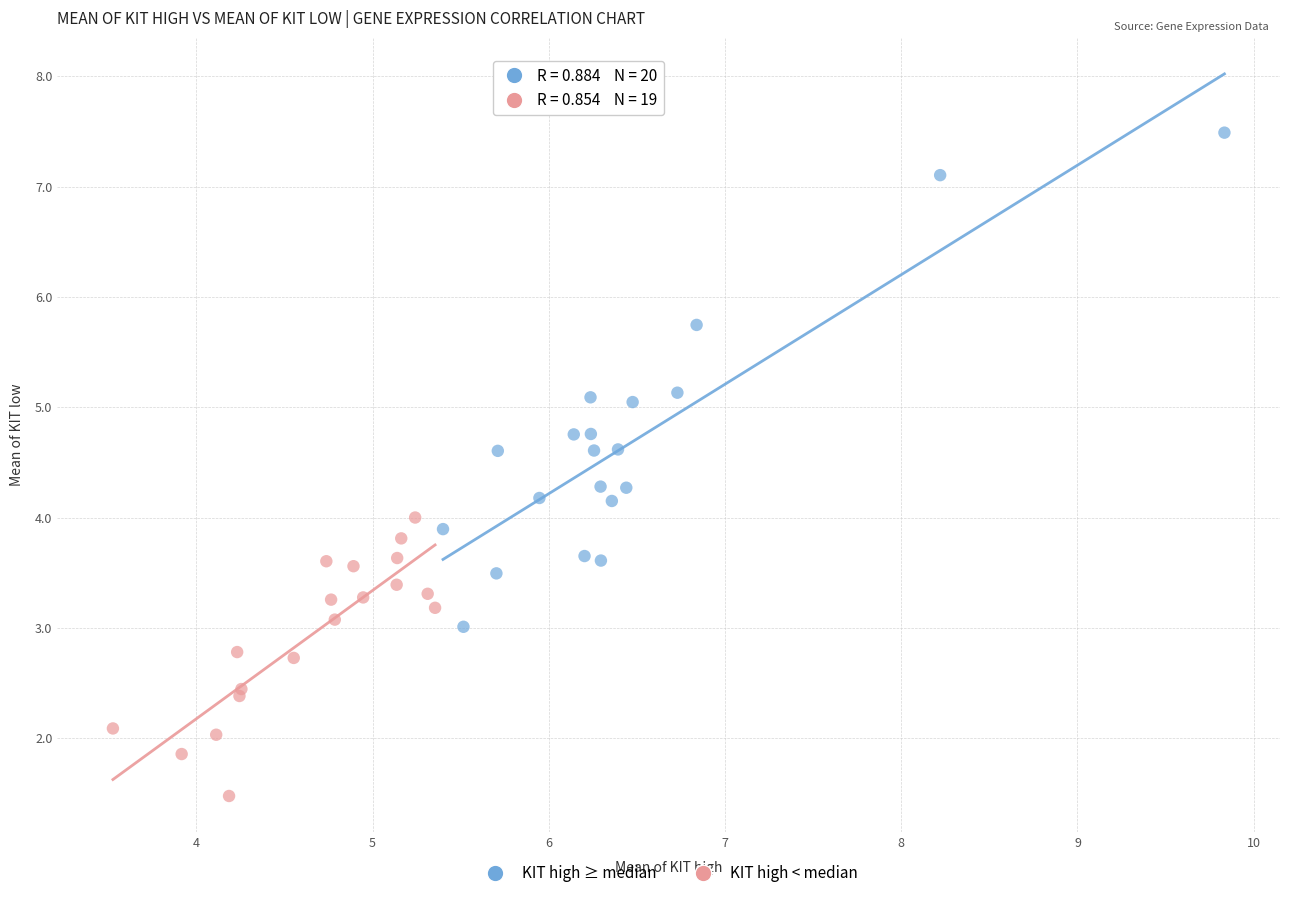

Which series has the widest spread of Y values?

KIT high ≥ median